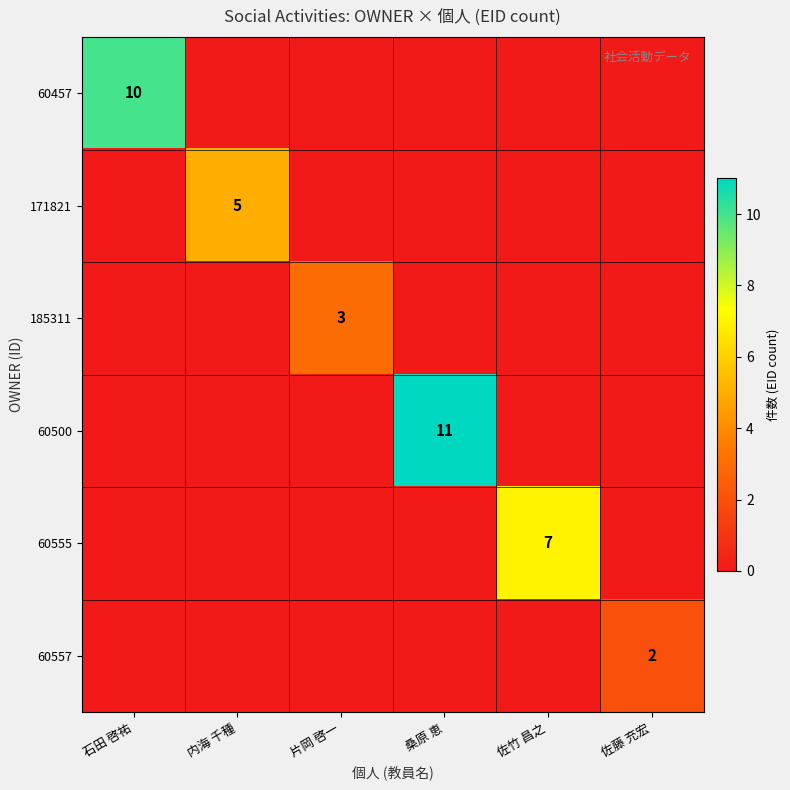

True or false: 171821 has a value of 5 at 内海 千種.

True